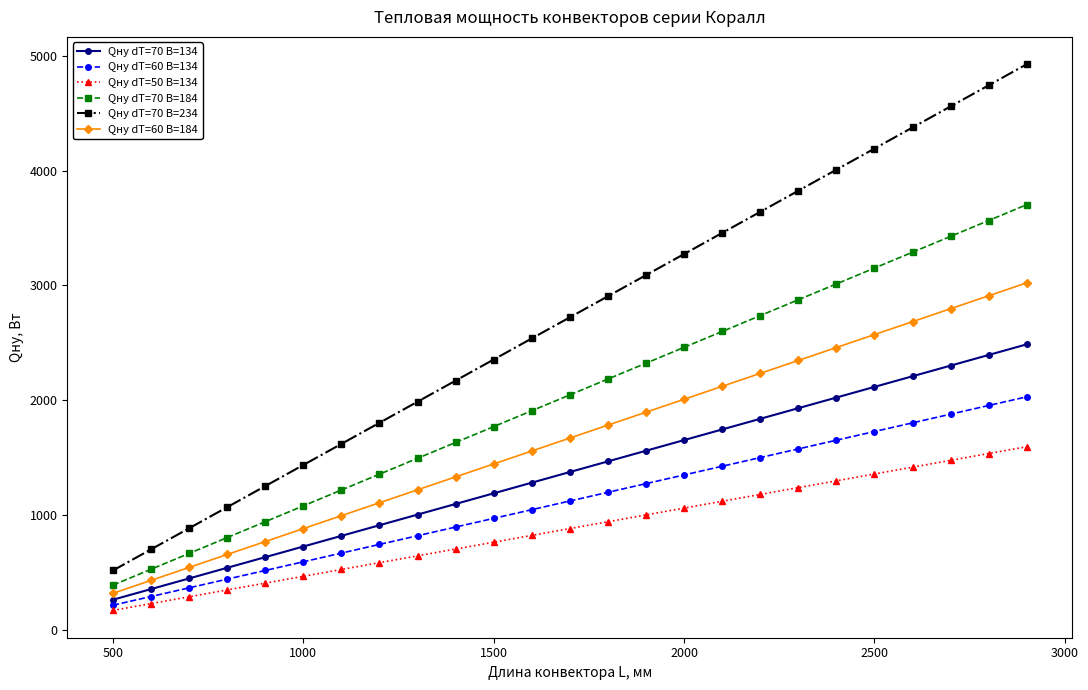

How many lines are shown in the chart?

6